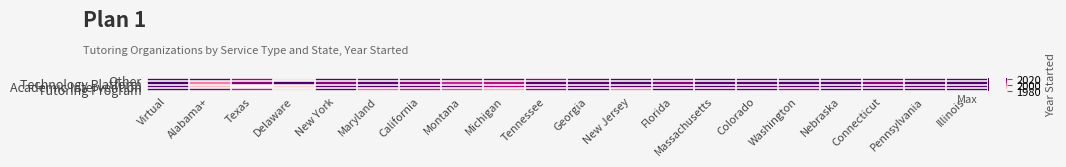

How many distinct data groups are displayed?

4